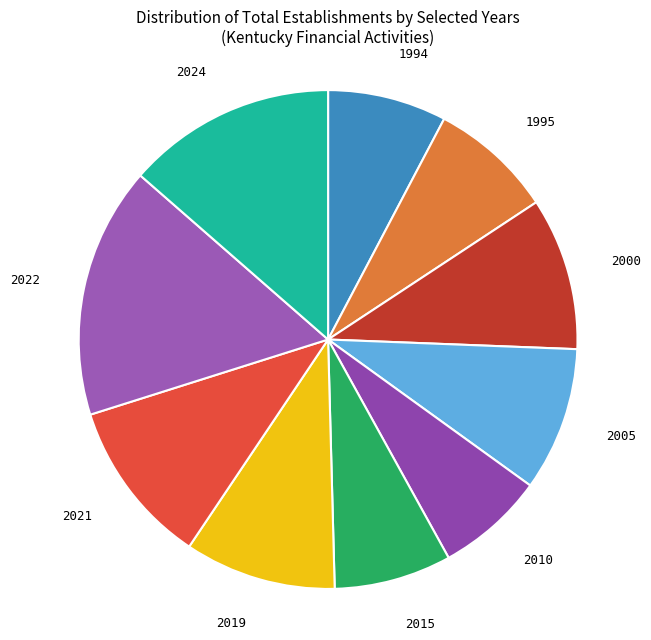

Approximately how many times larger is the value at 2010 compared to 2000?

0.7